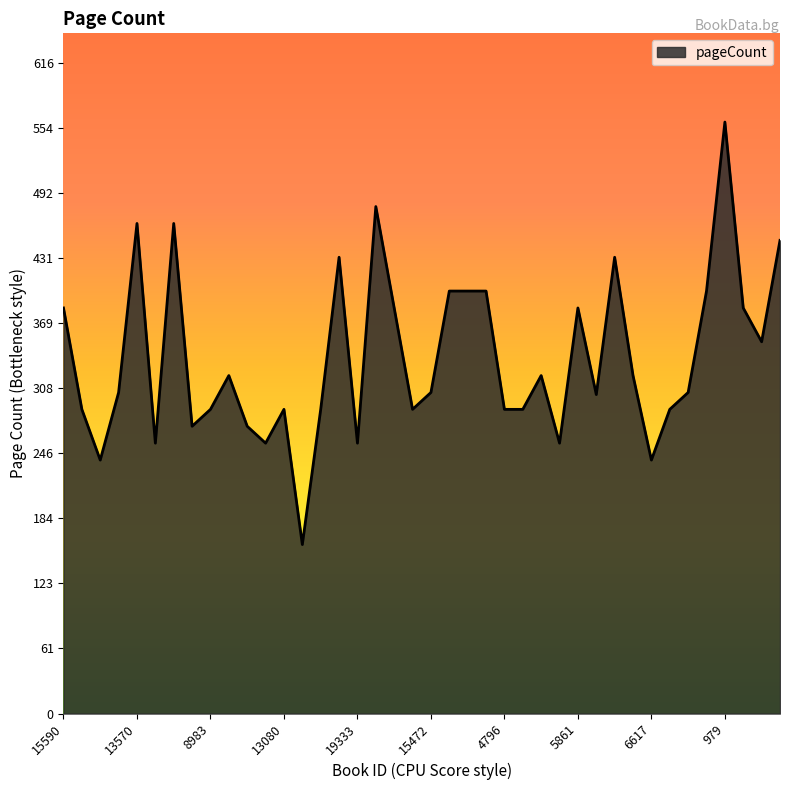

What is the greatest value displayed?

560